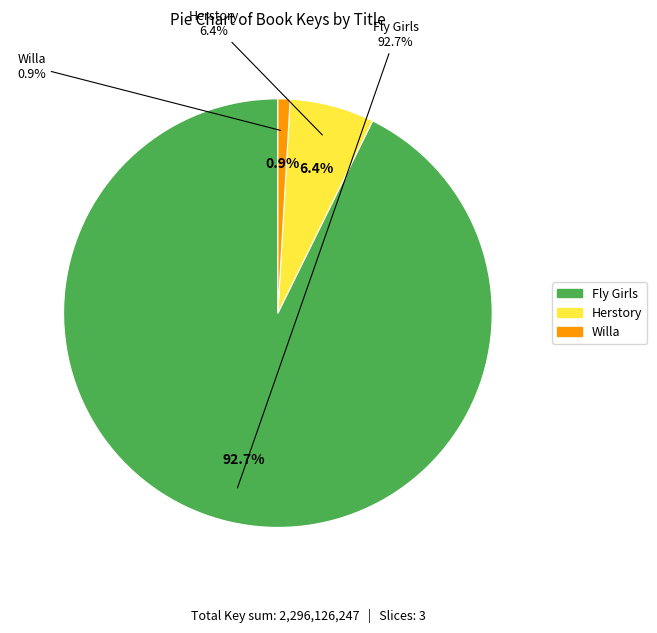

Is it true that Herstory is 6% of the pie?

True